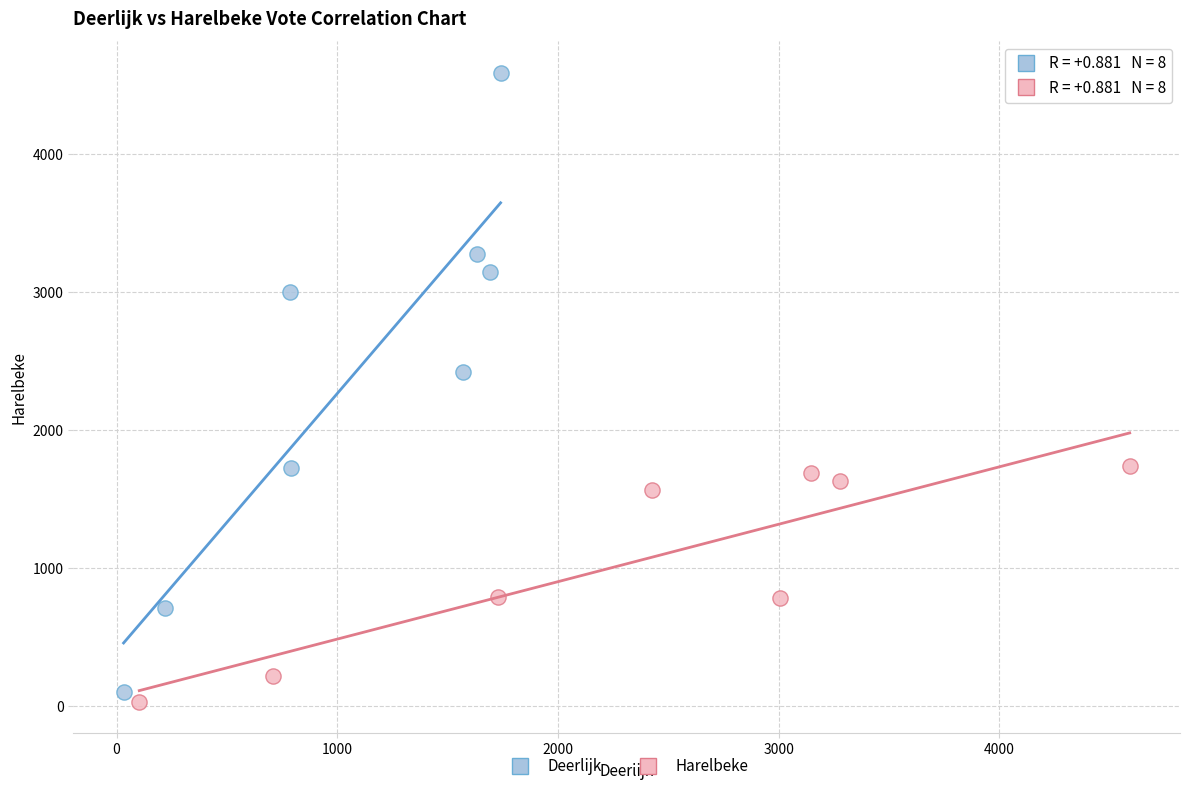

Which series reaches the minimum Y coordinate?

Harelbeke